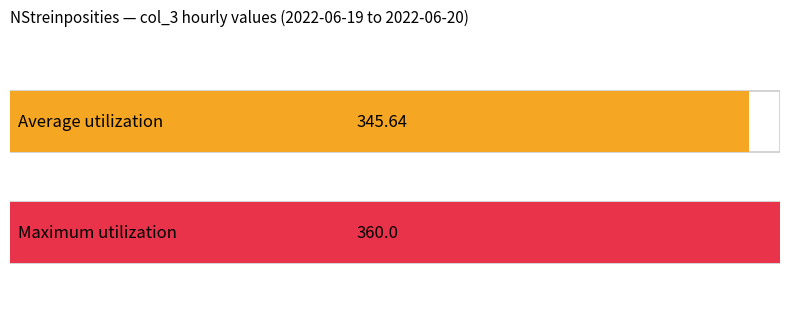

What is the average value?

346